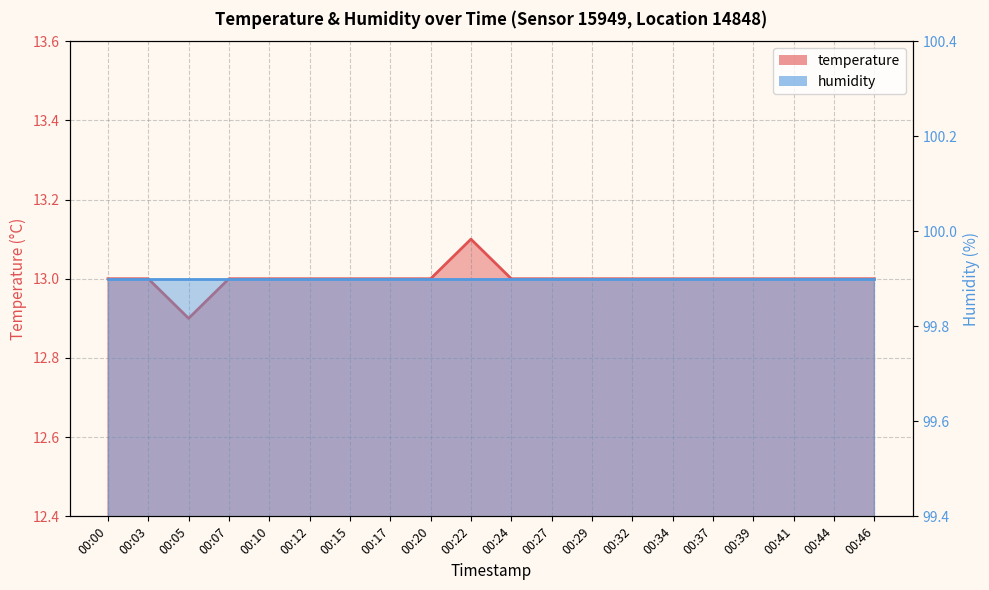

The value at 00:05 is 12.9. True or false?

True